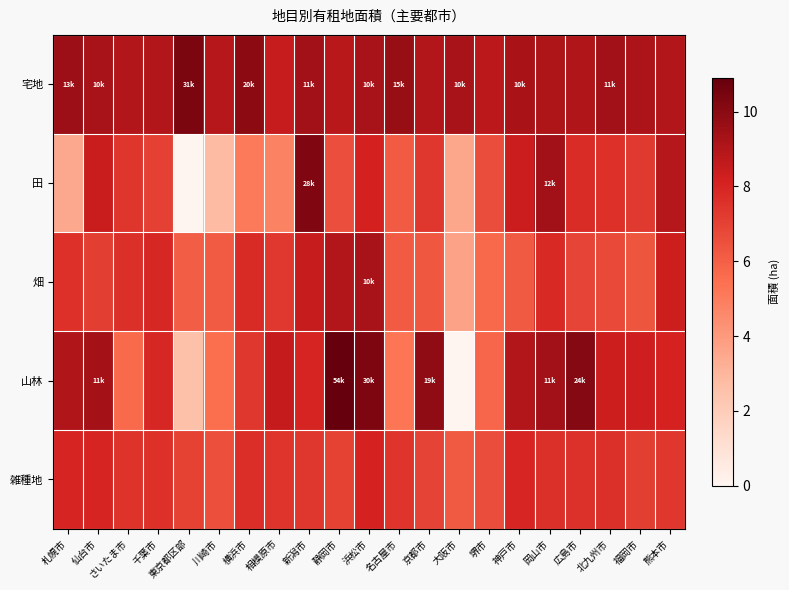

At which category does the chart reach its peak across all series?

静岡市